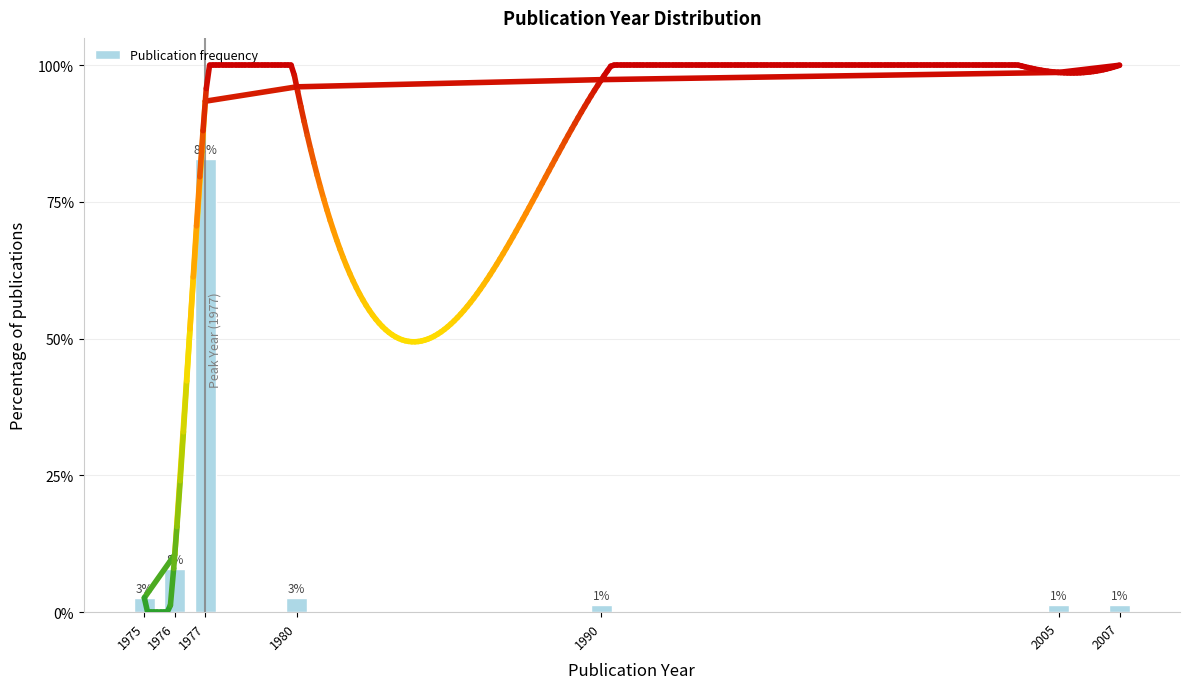

How many bars are there in total?

7